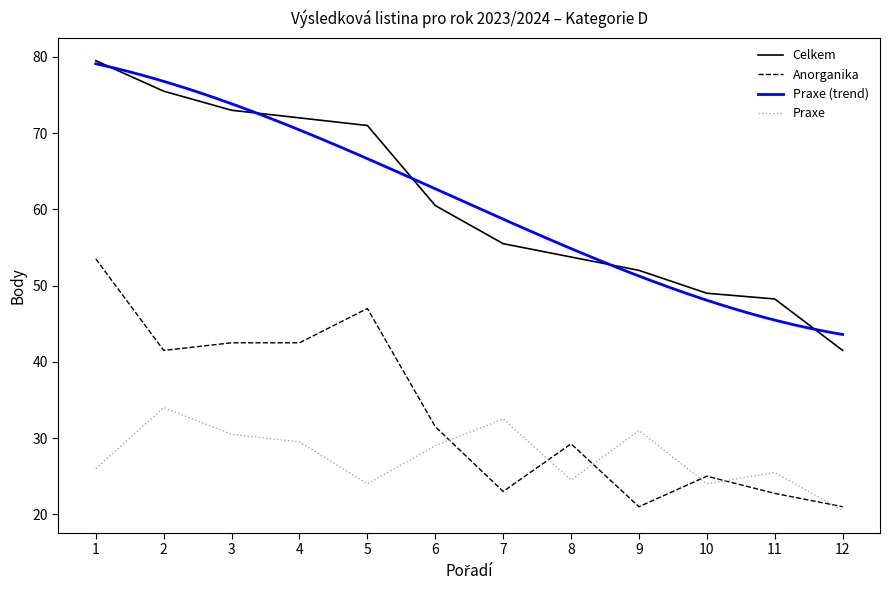

What is the spread (max minus min) of values at 3?

42.5